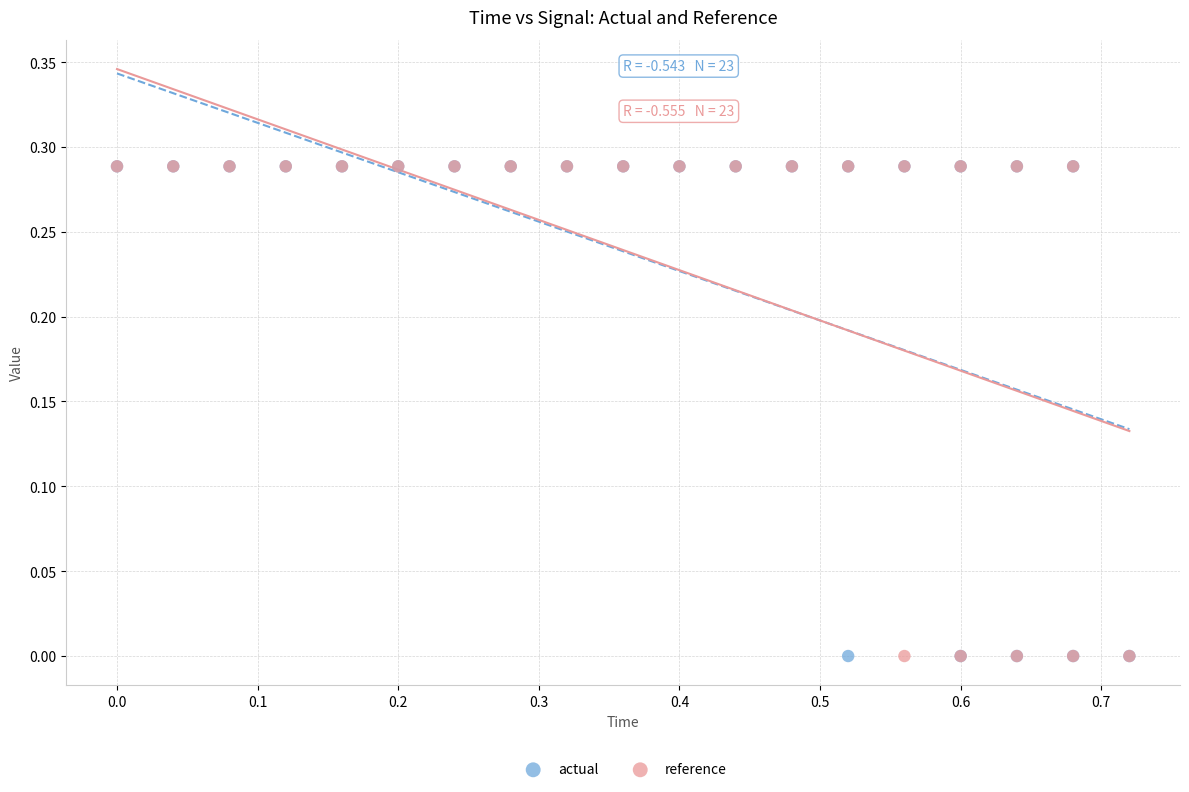

Which series has the largest Y range (max minus min)?

actual